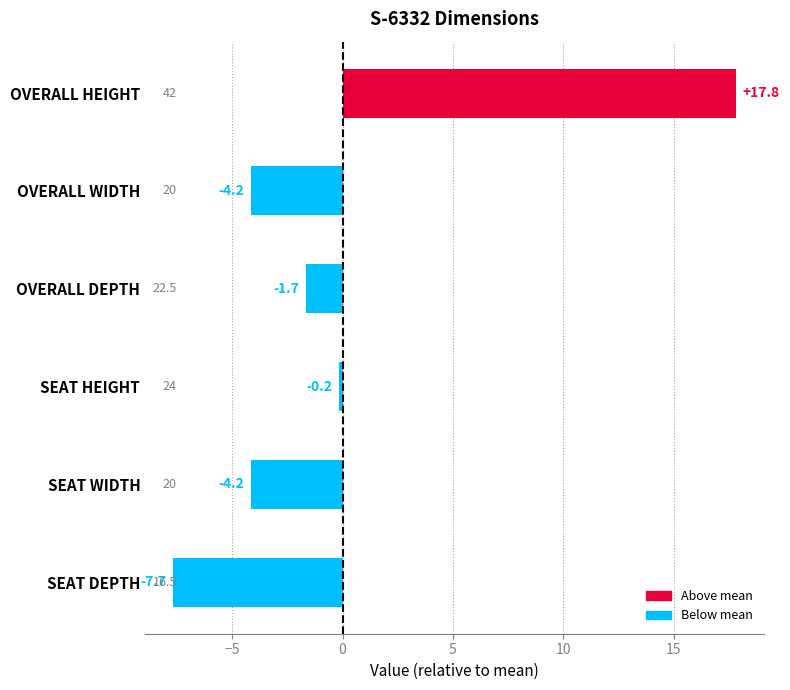

What is the value of the 6th bar from the top?

-7.7